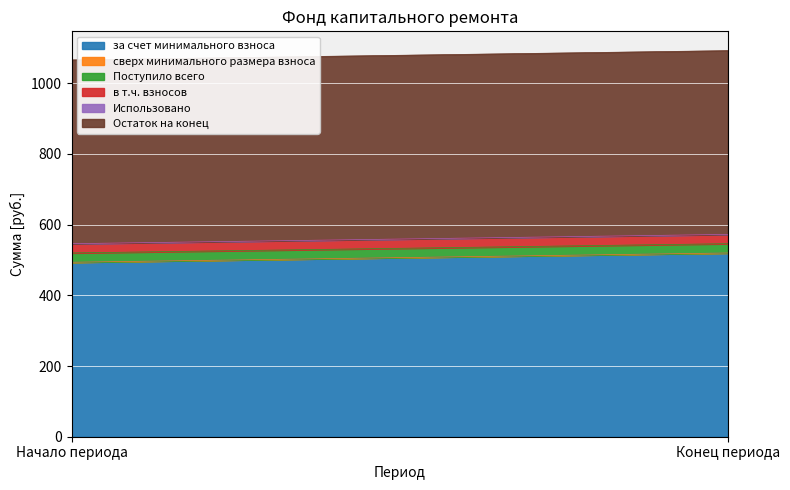

Which category has the highest value in the в т.ч. взносов series?

Начало периода